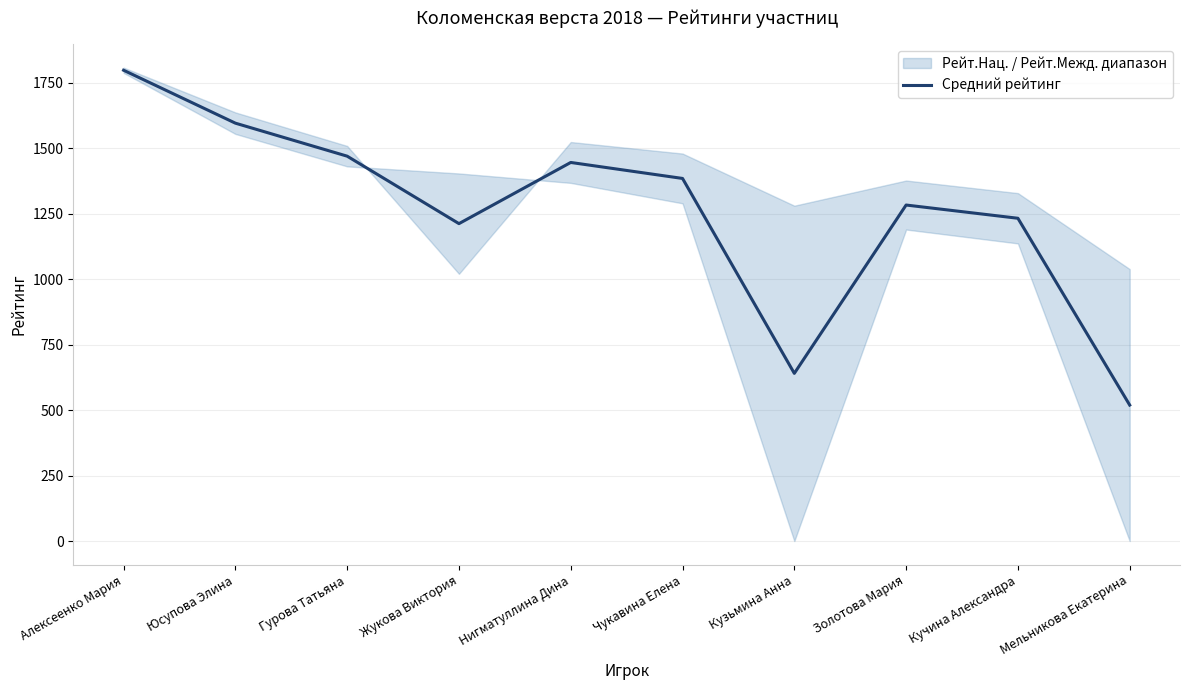

What position from the left is Чукавина Елена?

6